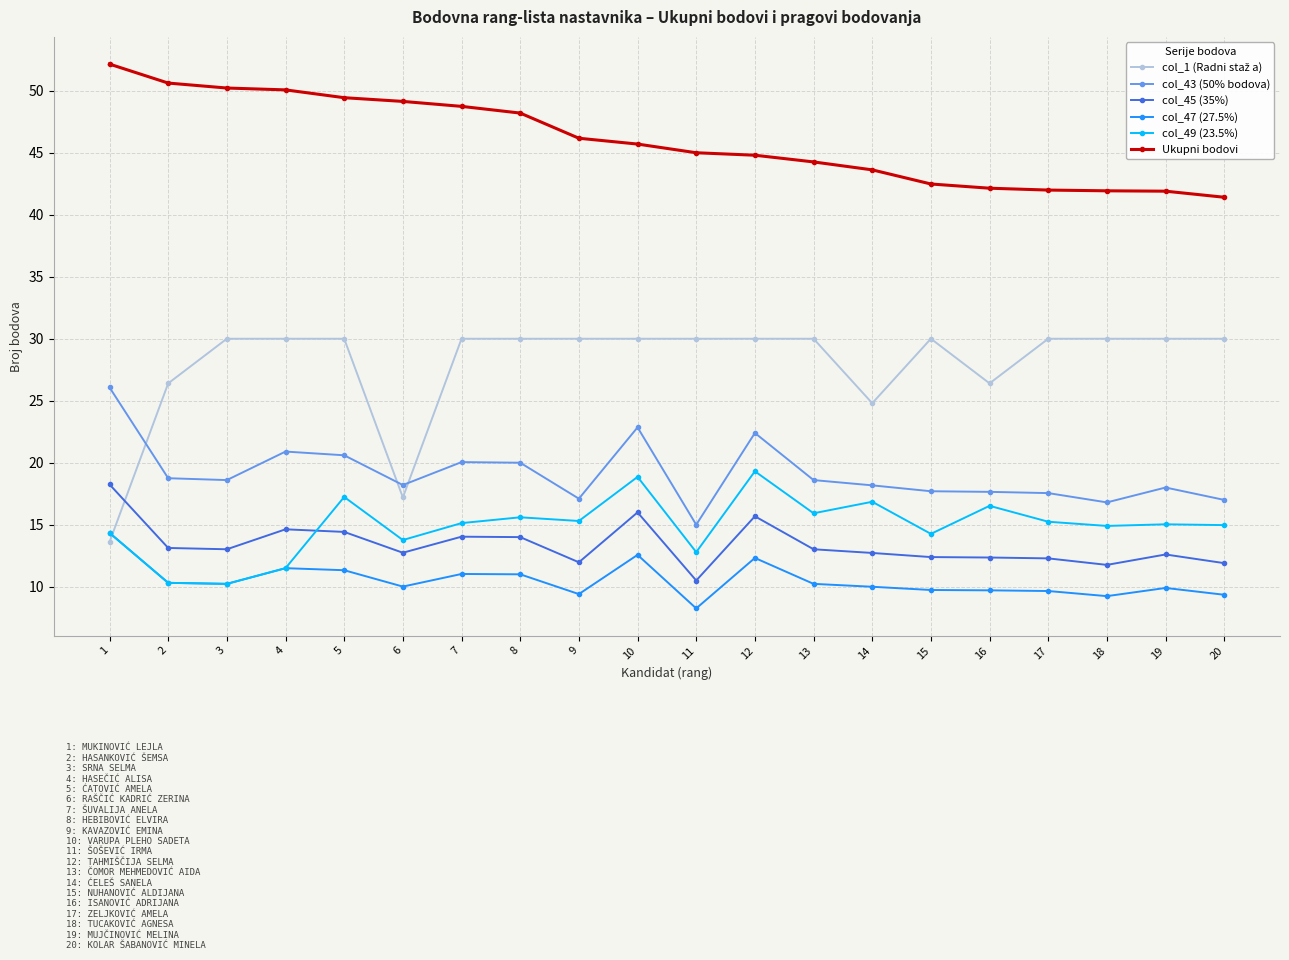

How many values in the col_45 (35%) series are below 13?

10